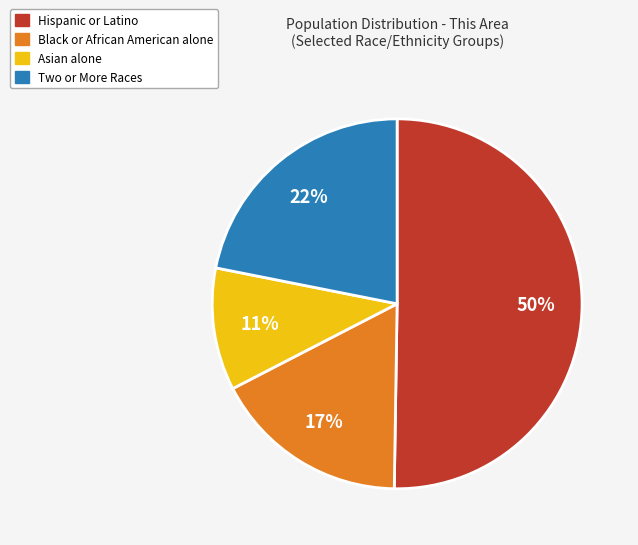

Rank the categories by value from highest to lowest.

Hispanic or Latino, Two or More Races, Black or African American alone, Asian alone